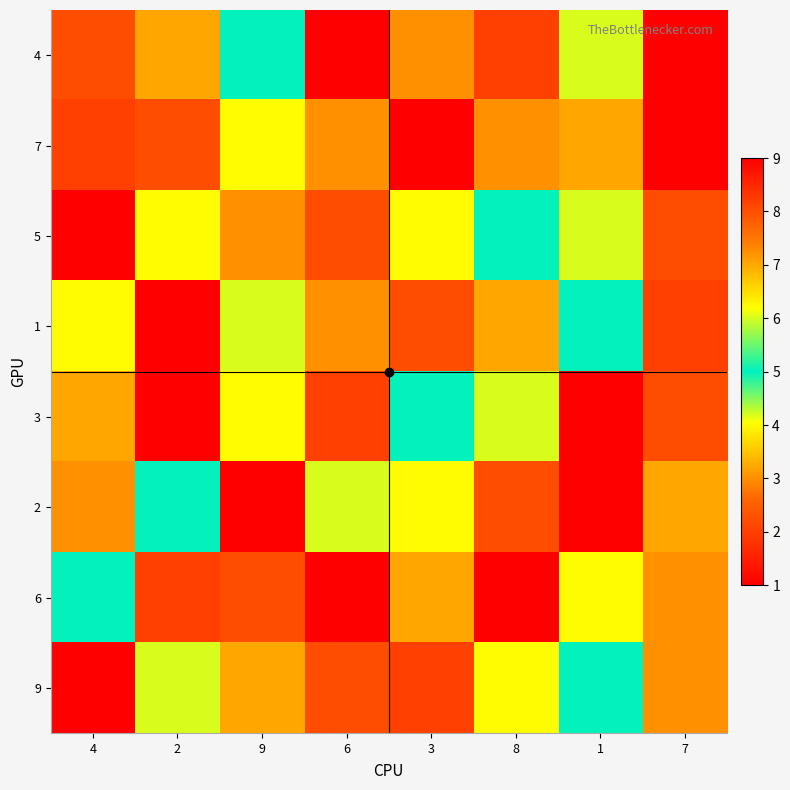

Reading left to right, transcribe all the data shown in this chart.

4: 4=8	2=7	9=5	6=1	3=3	8=2	1=6	7=9
7: 4=2	2=8	9=4	6=3	3=9	8=3	1=7	7=1
5: 4=9	2=4	9=3	6=8	3=4	8=5	1=6	7=8
1: 4=4	2=9	9=6	6=3	3=8	8=7	1=5	7=2
3: 4=7	2=1	9=4	6=2	3=5	8=6	1=9	7=8
2: 4=3	2=5	9=9	6=6	3=4	8=8	1=1	7=7
6: 4=5	2=2	9=8	6=9	3=7	8=1	1=4	7=3
9: 4=1	2=6	9=7	6=8	3=2	8=4	1=5	7=3